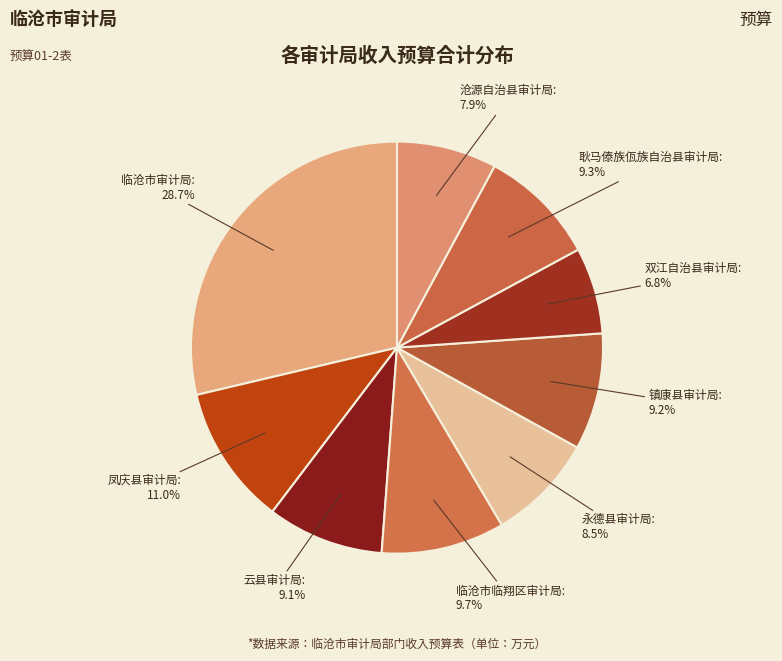

How many slices are in this pie chart?

9